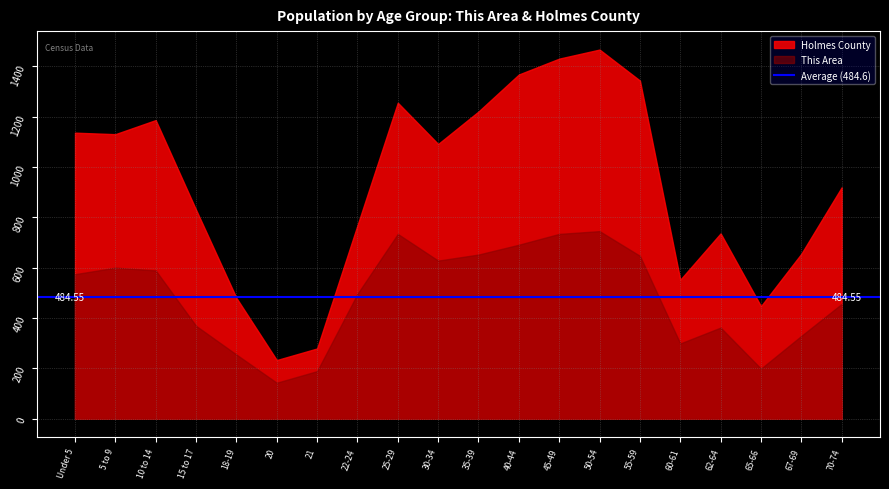

True or false: Holmes County has more than 0 interior local peaks.

True